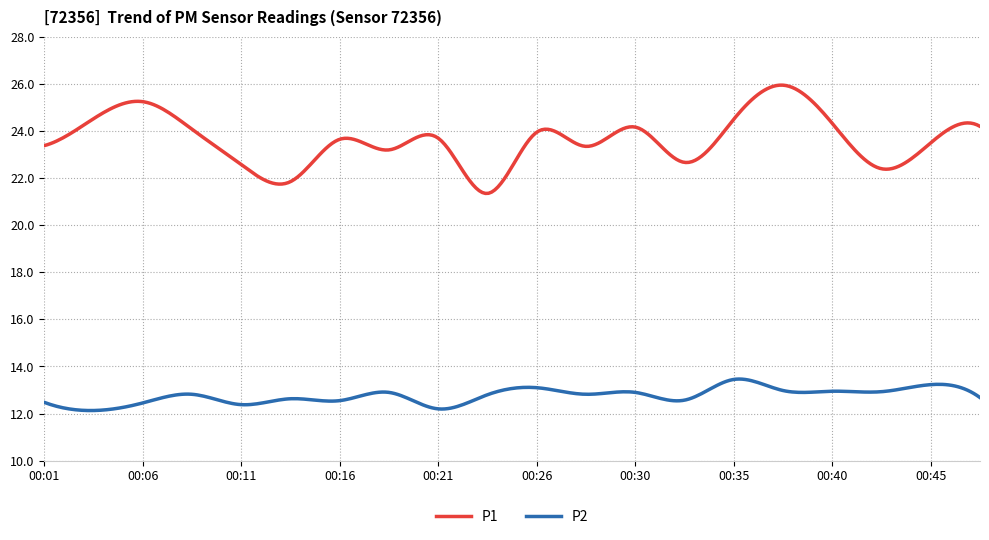

What is the difference between the maximum and minimum values in the P1 series?

4.6